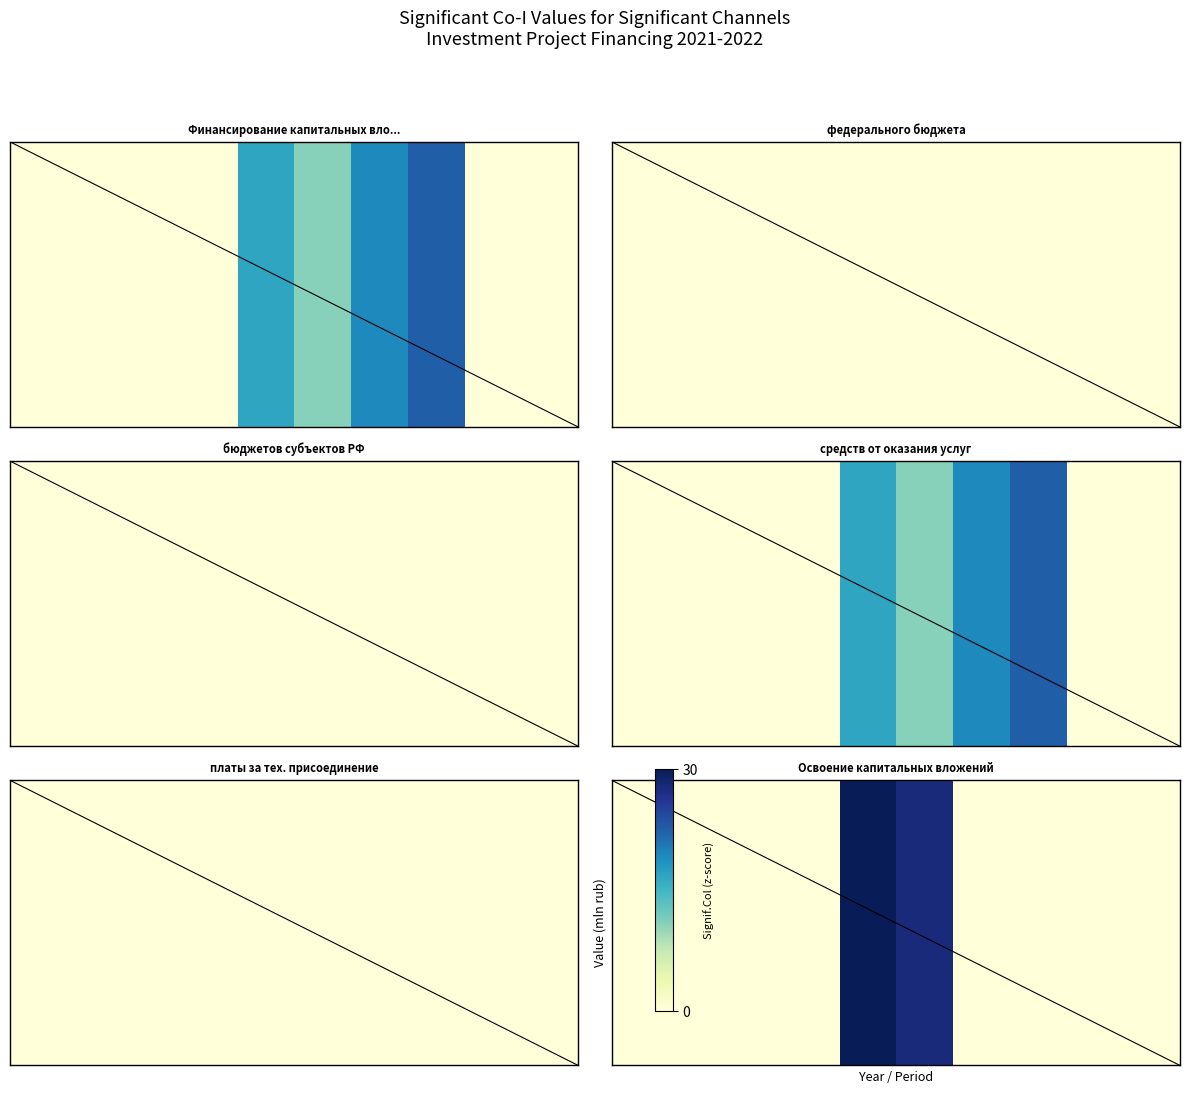

At which label is the value closest to 15?

5